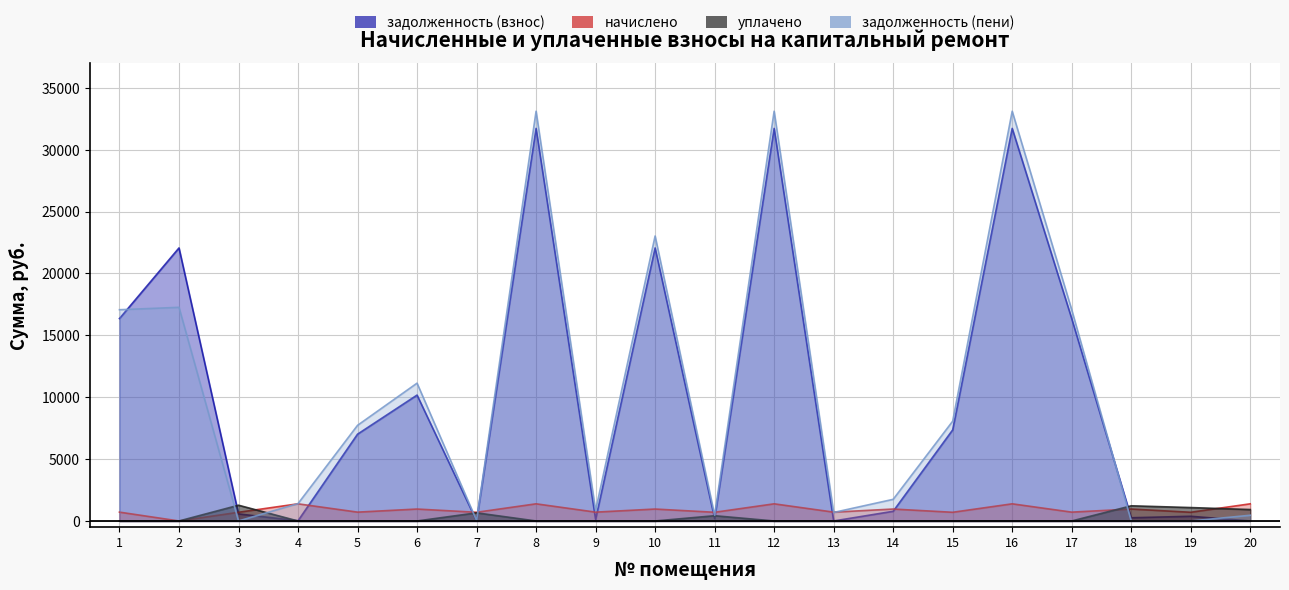

At which label does задолженность (пени) reach its minimum?

18